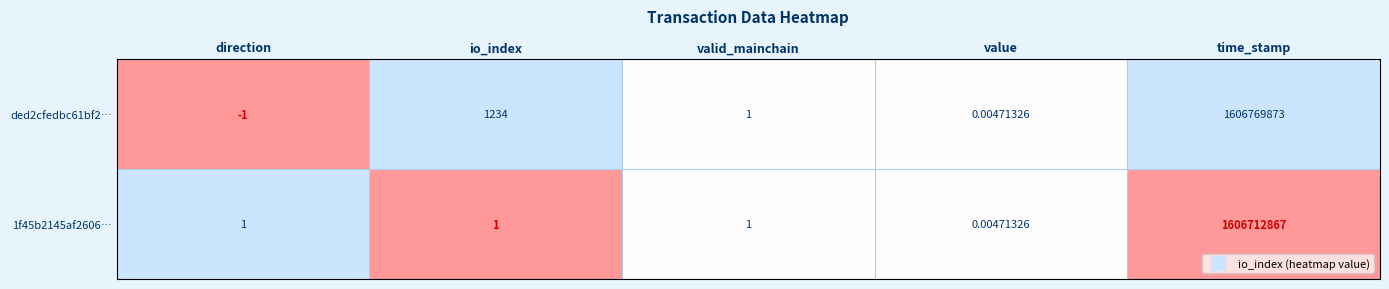

Which series changed the most between io_index and time_stamp?

ded2cfedbc61bf2…